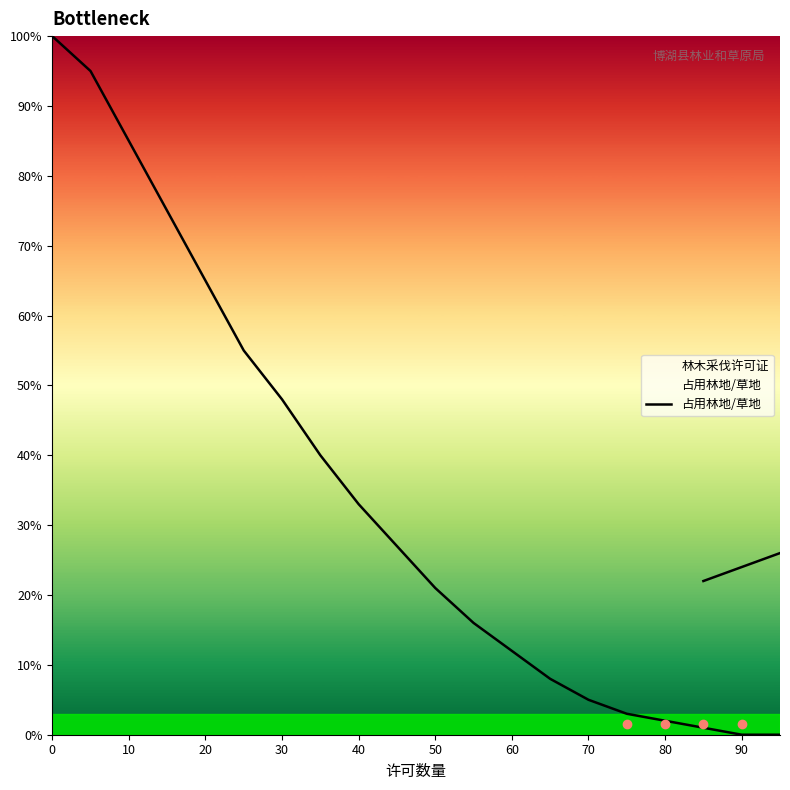

Is this an area chart (filled region under the line)?

No